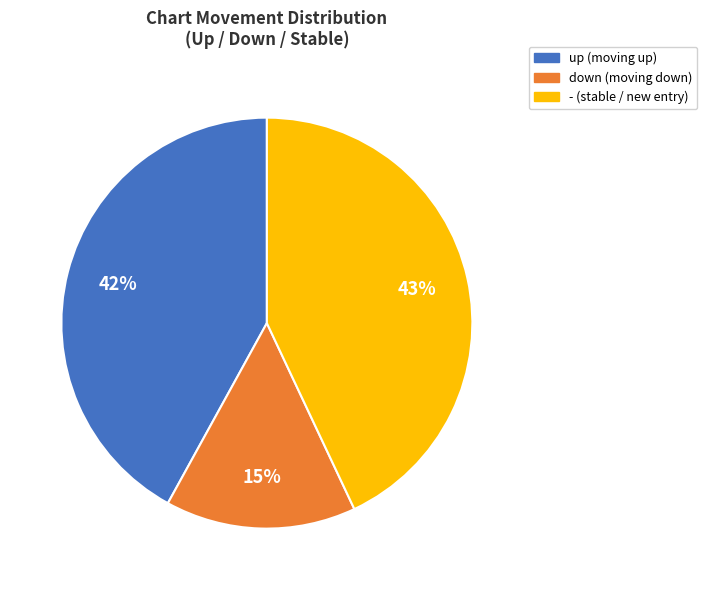

Combined, do down and - account for over 50%?

Yes